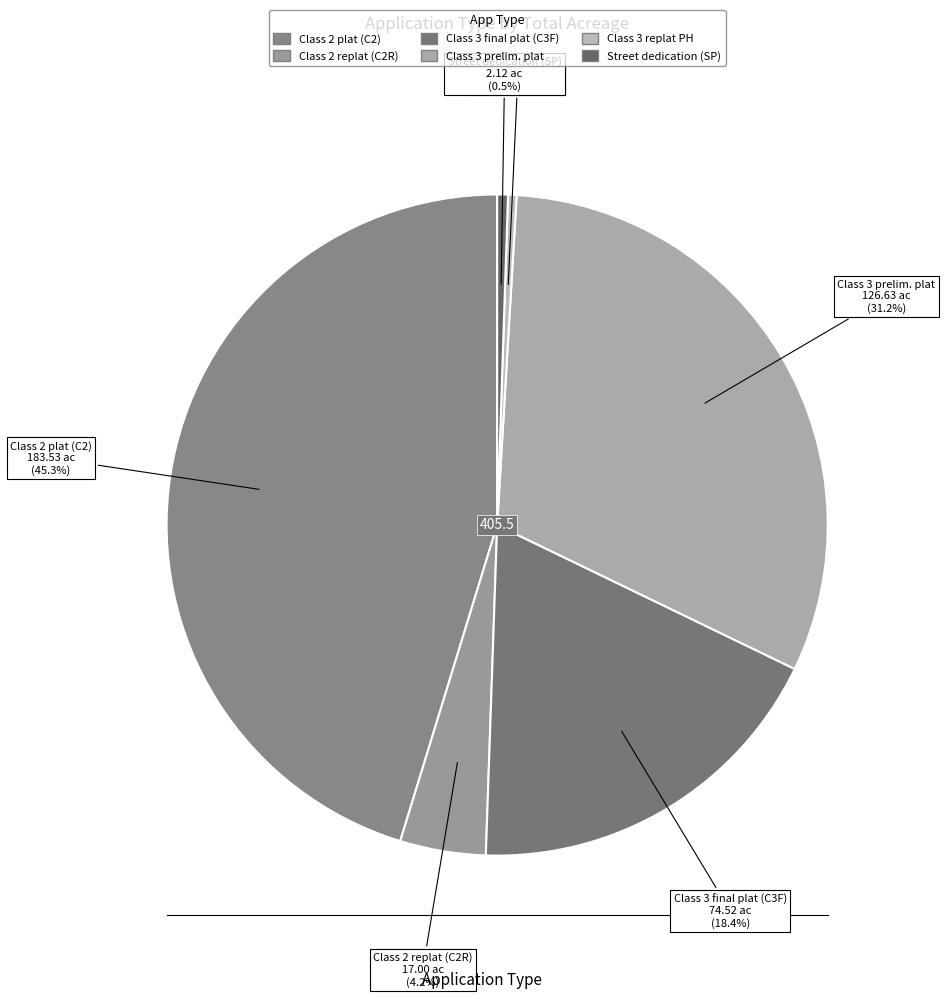

How many slices are in this pie chart?

6